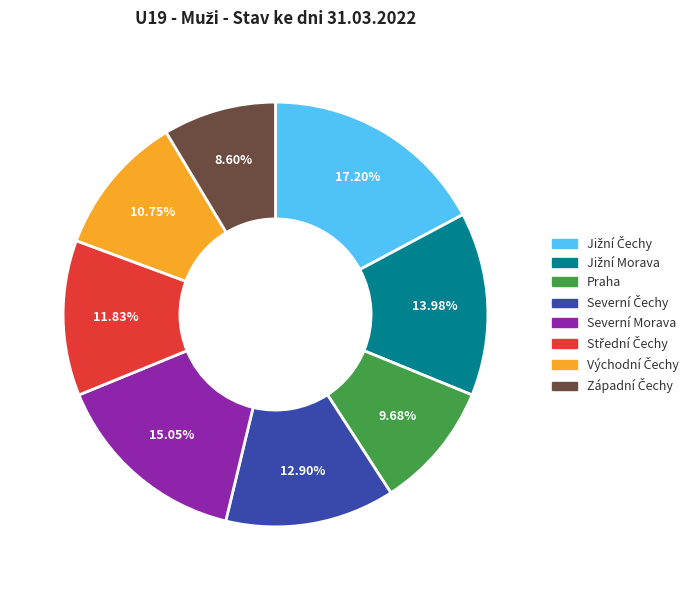

Which has a higher value, Severní Morava or Praha?

Severní Morava